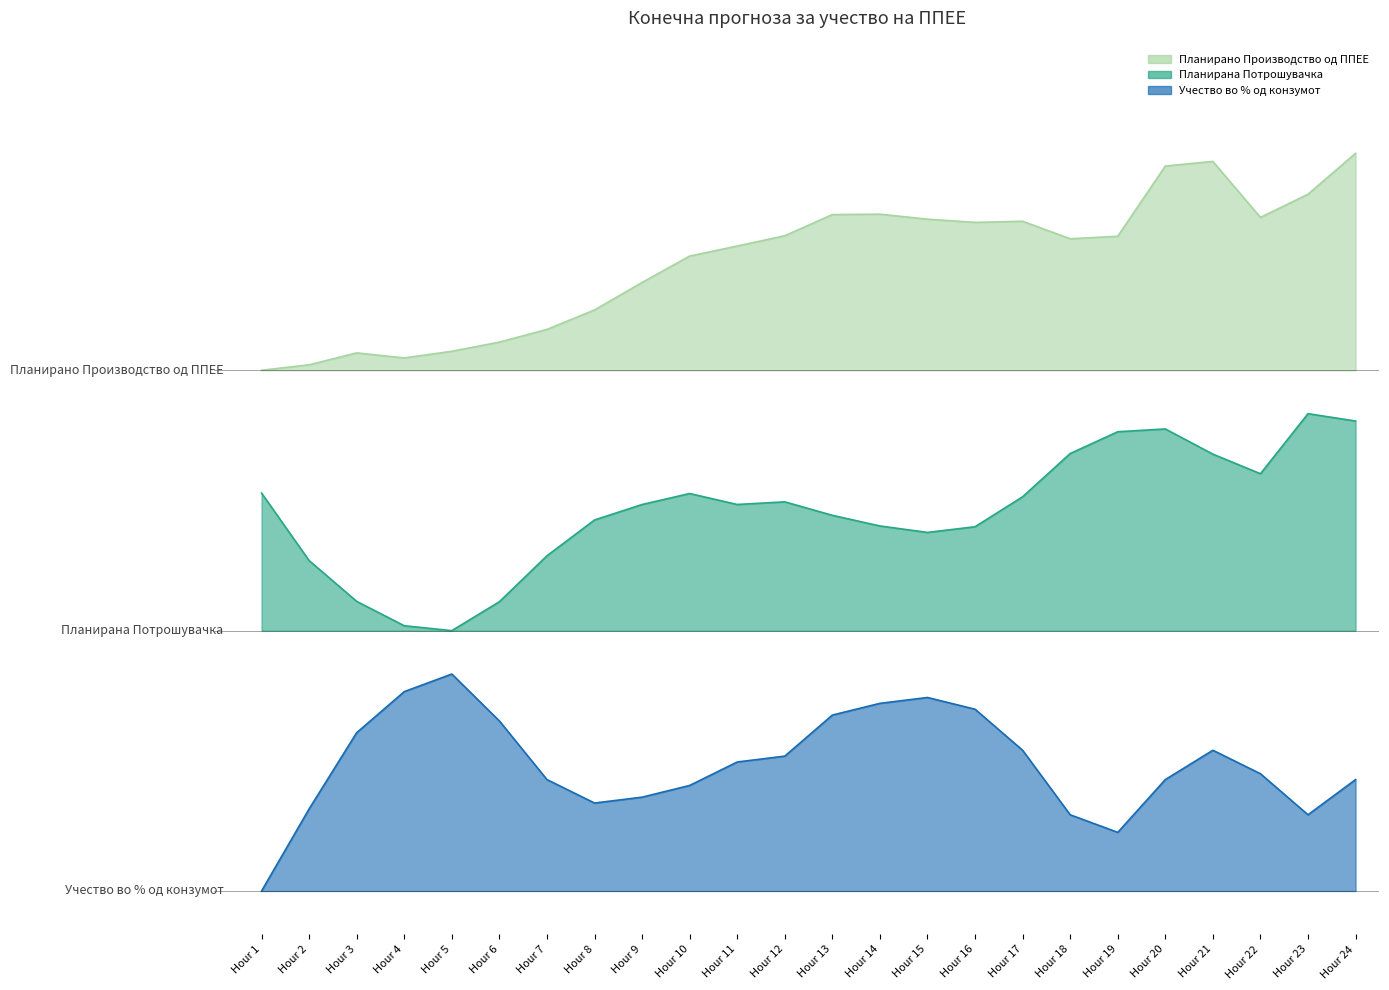

True or false: Планирано Производство од ППЕЕ has a value of 4.0 at Hour 10.

False